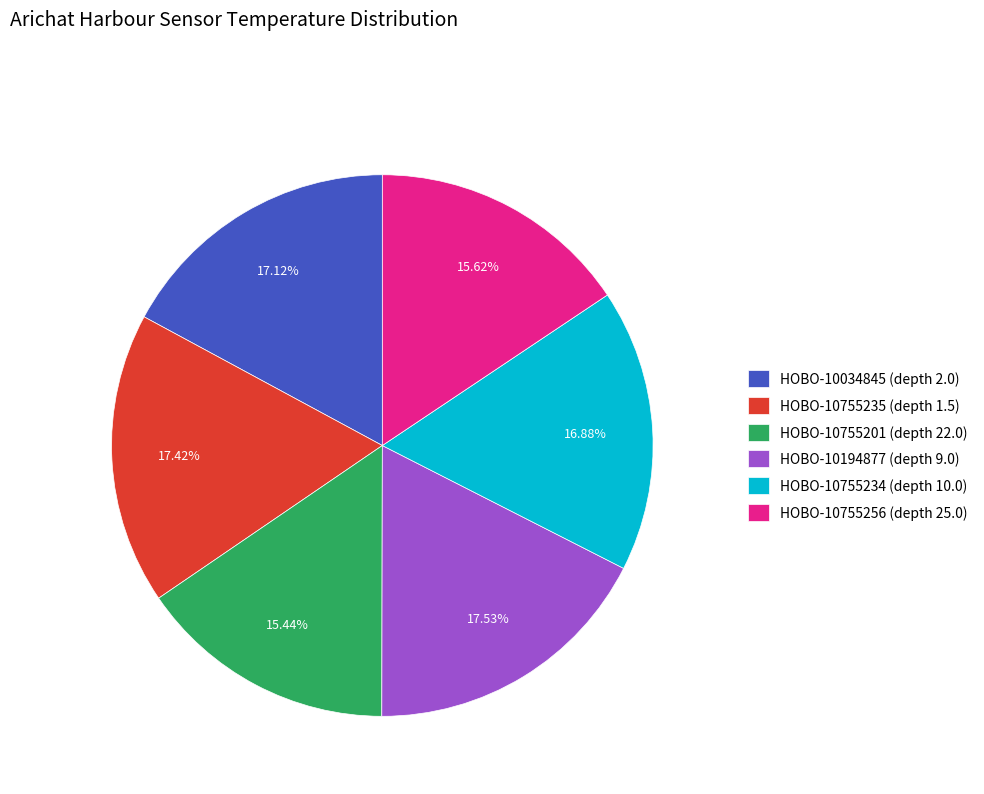

Which has a higher value, HOBO-10755235 (depth 1.5) or HOBO-10755256 (depth 25.0)?

HOBO-10755235 (depth 1.5)